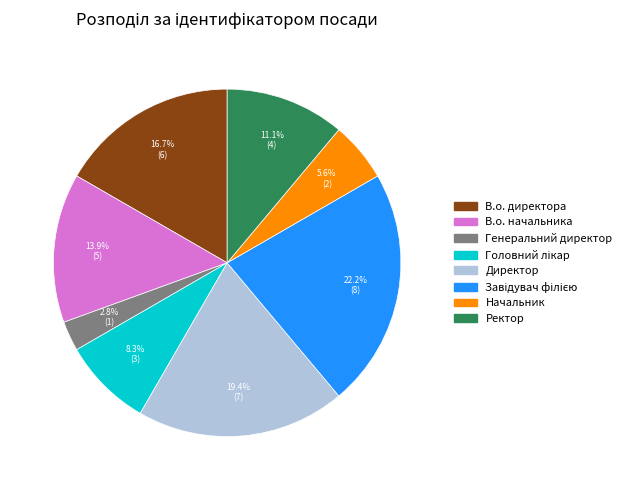

Which category has the smallest portion of the pie?

Генеральний директор